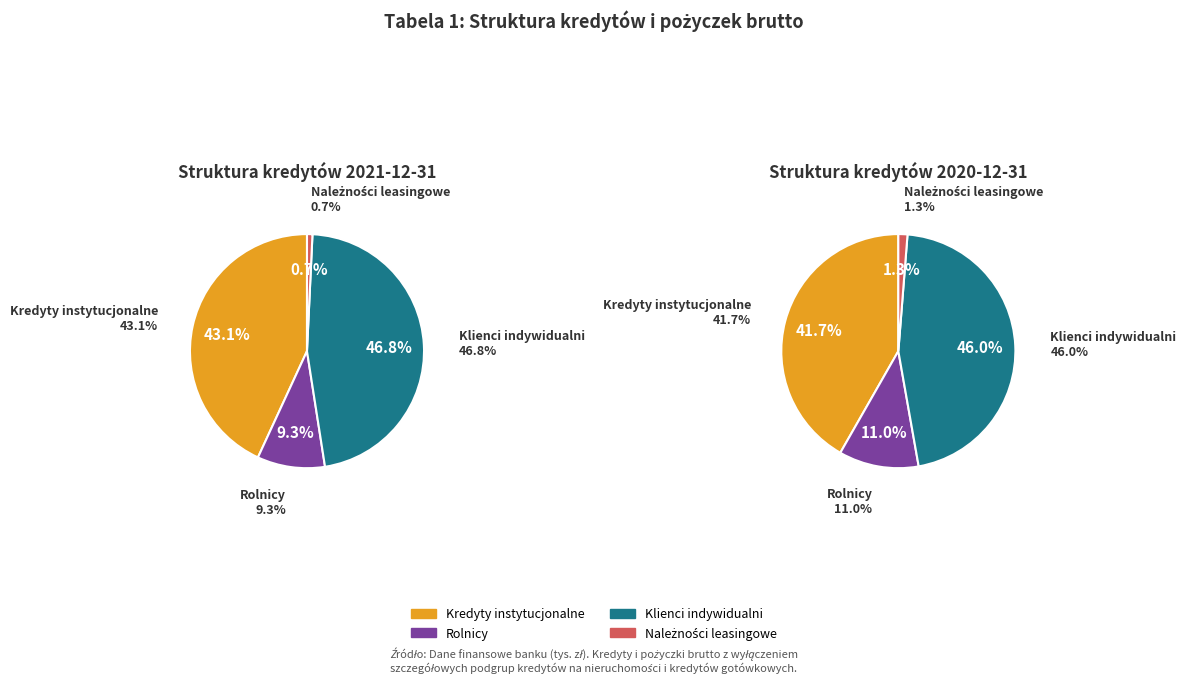

The Klienci indywidualni slice represents 47% of the pie. True or false?

True